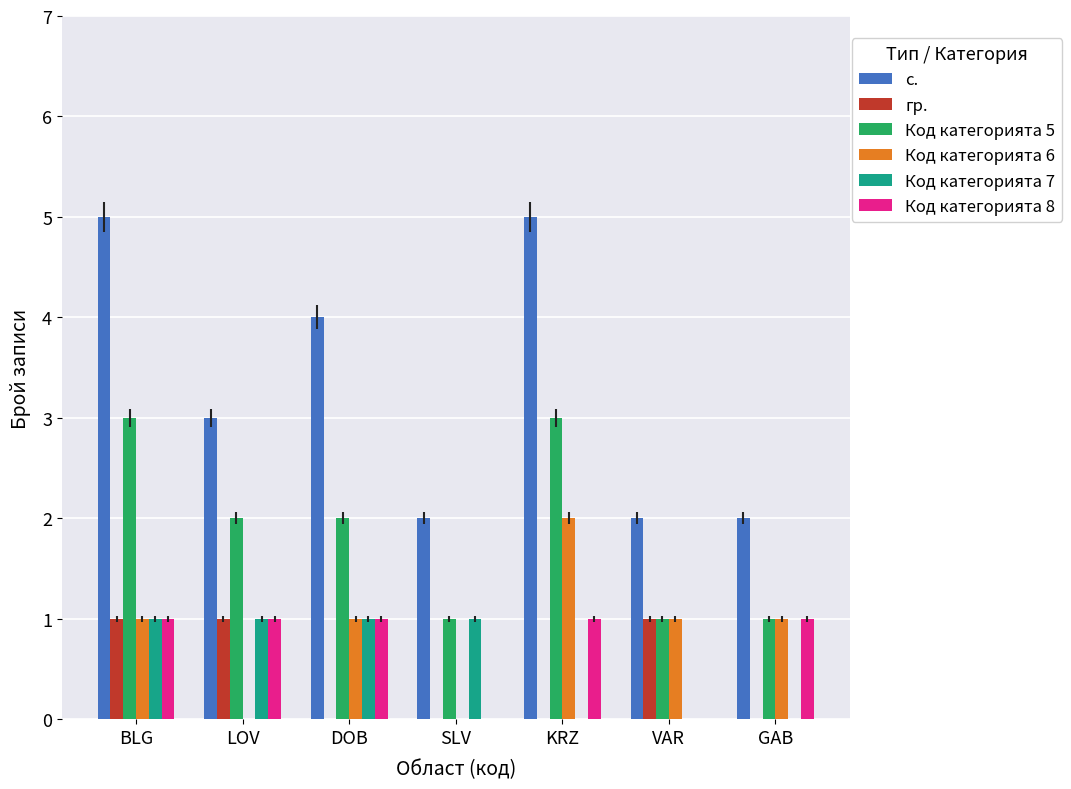

Is the value of Код категорията 5 at GAB greater than the value of Код категорията 6 at SLV?

Yes